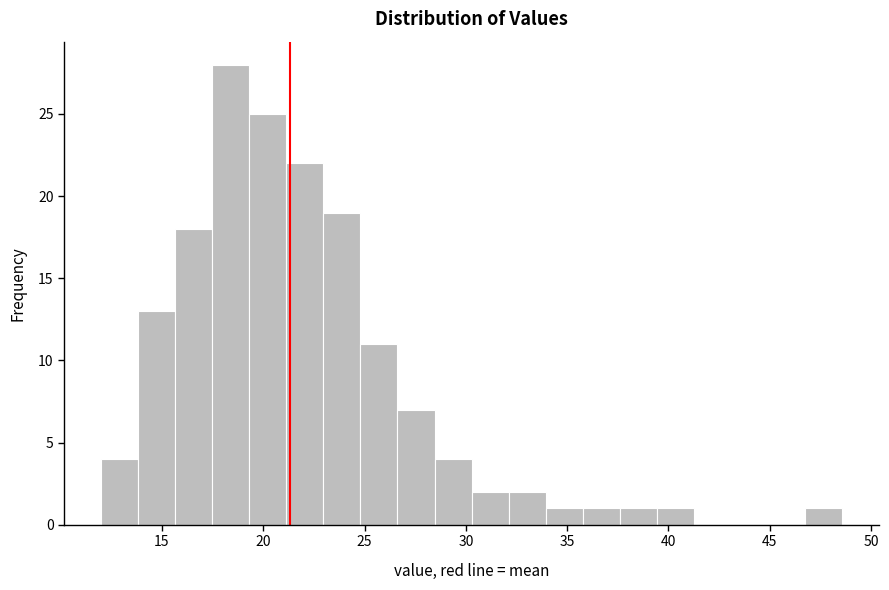

Around what value on the x-axis is the tallest bar? Give the approximate position of its centre, as read against the axis.

18.5